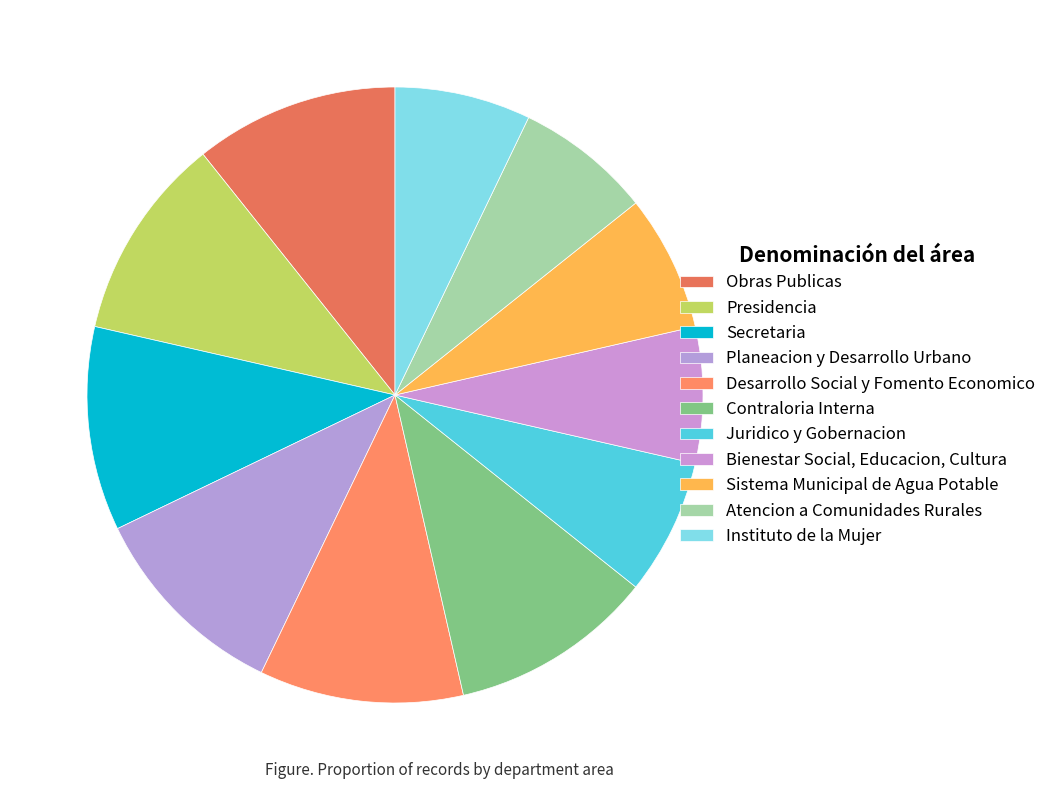

Count the number of slices in the pie.

11